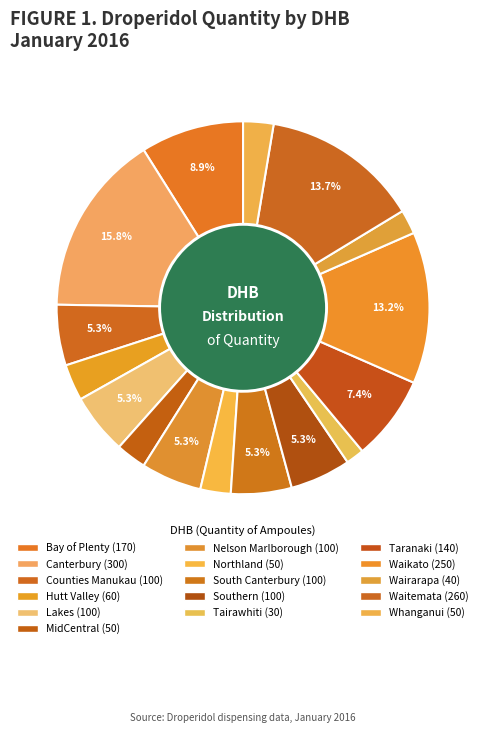

How many segments does this pie chart have?

16